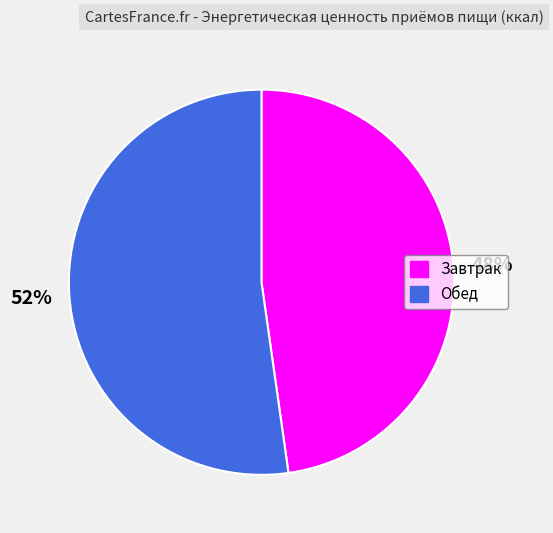

To the nearest percent, what portion does Завтрак represent?

48%